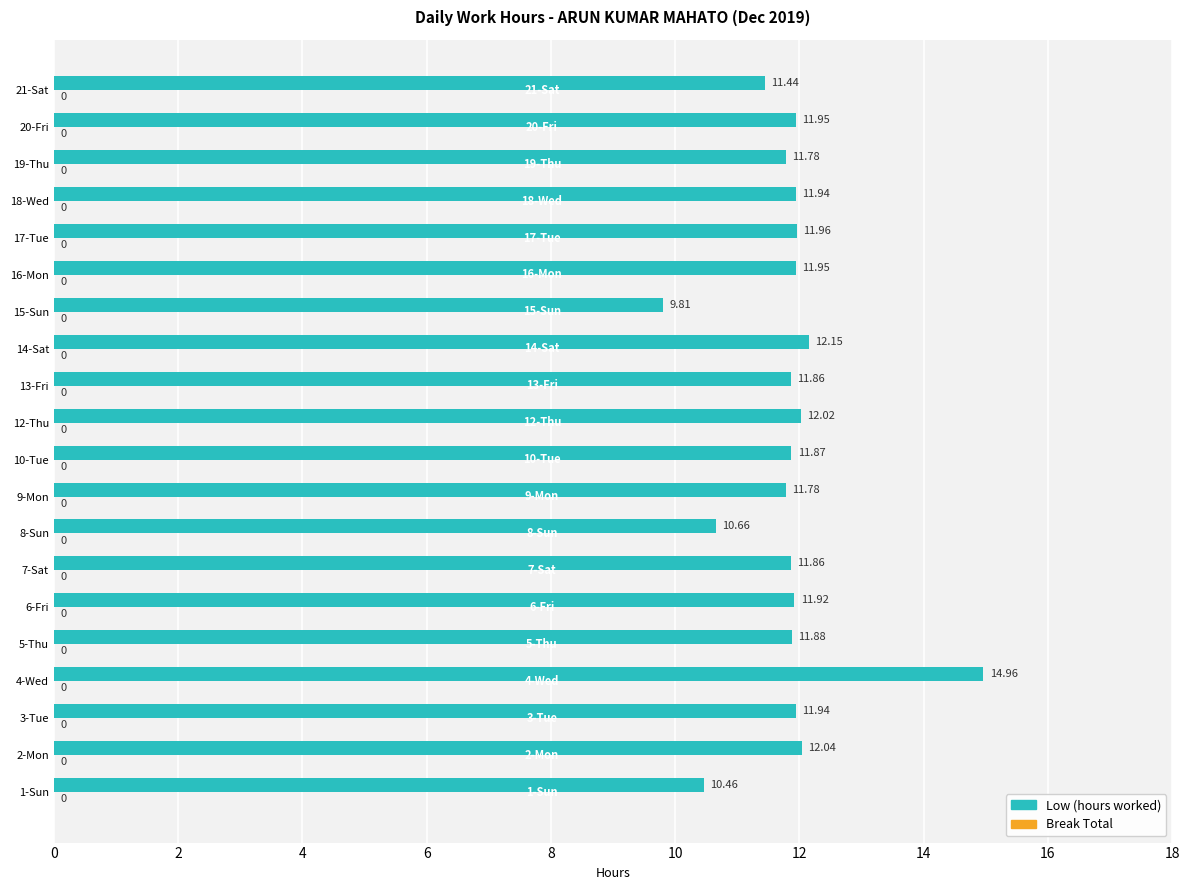

What is the maximum value shown in the chart?

15.0